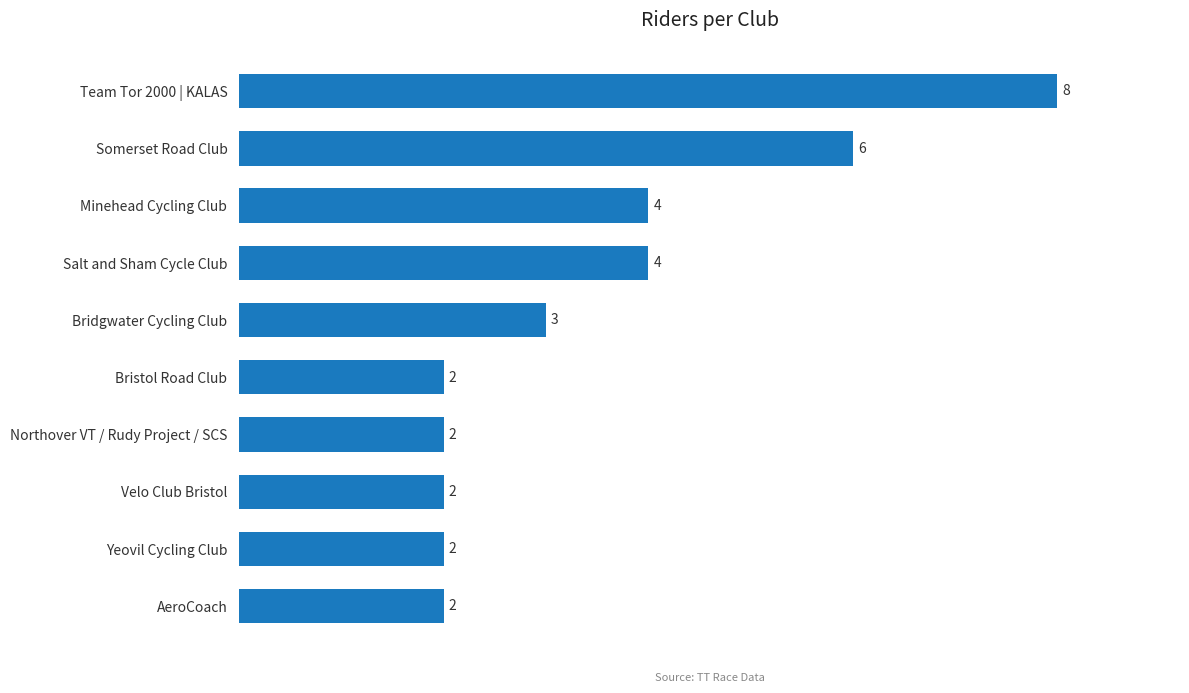

How many values are between 2 and 4?

8